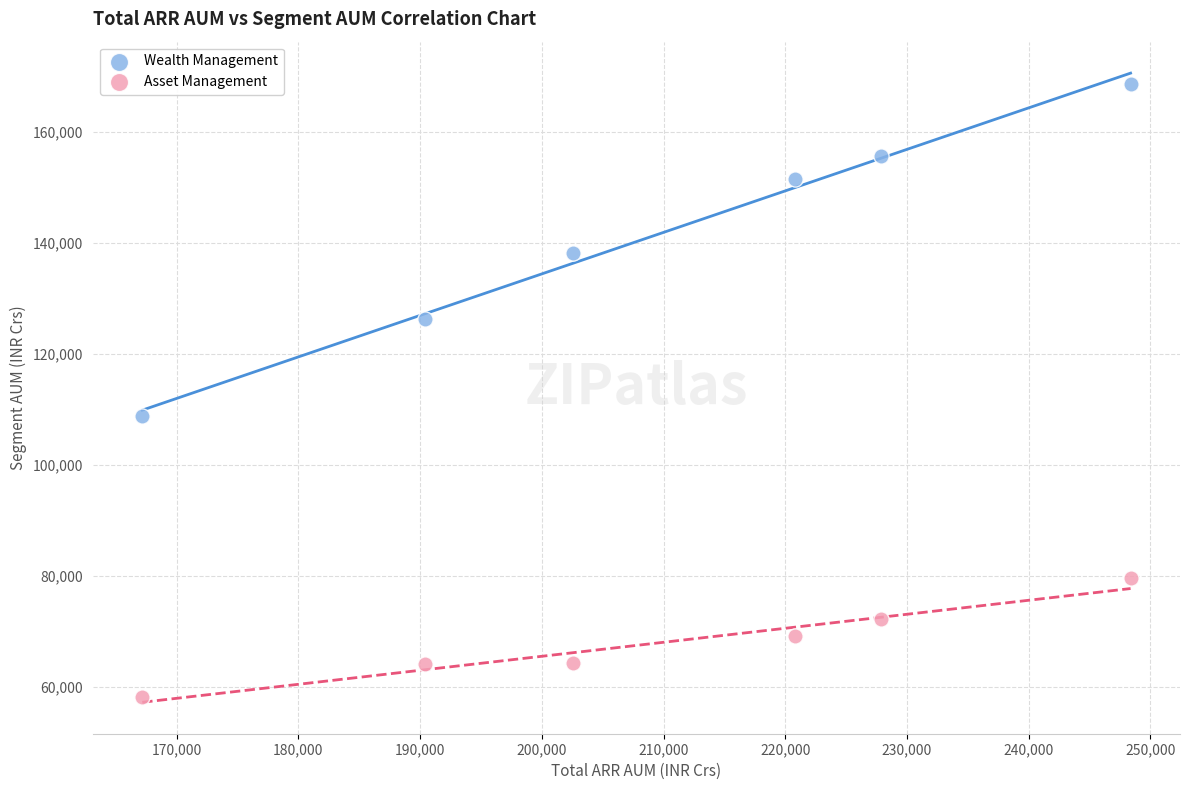

Which series reaches the minimum Y coordinate?

Asset Management